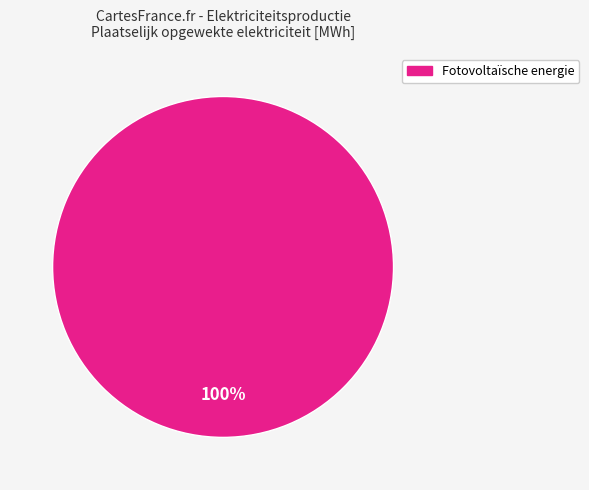

To the nearest percent, what portion does Fotovoltaïsche energie represent?

100%